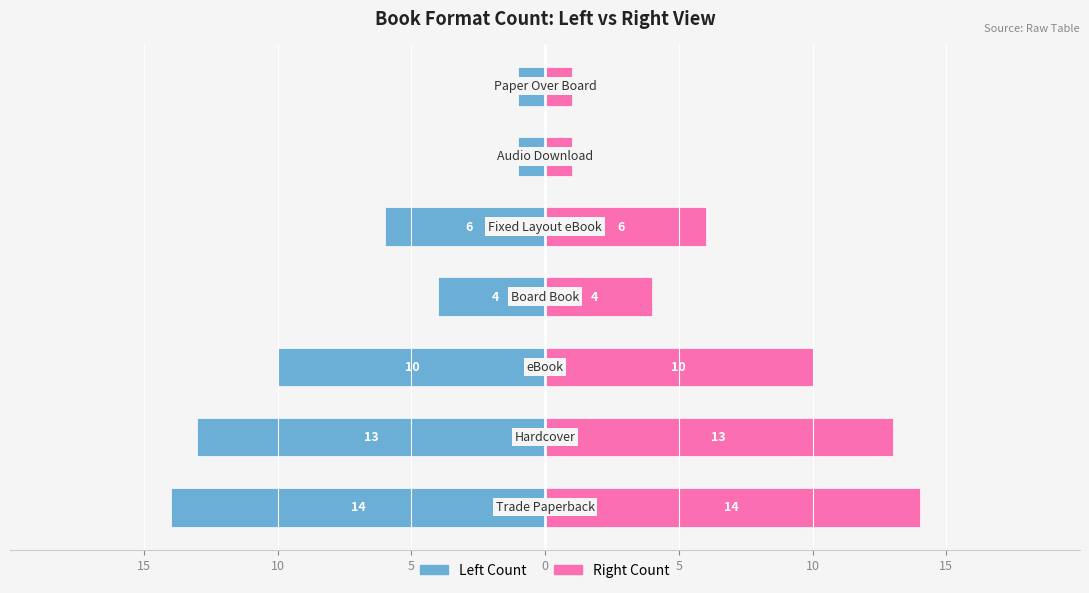

How many values in the Trade Paperback / Left series are below -6?

3